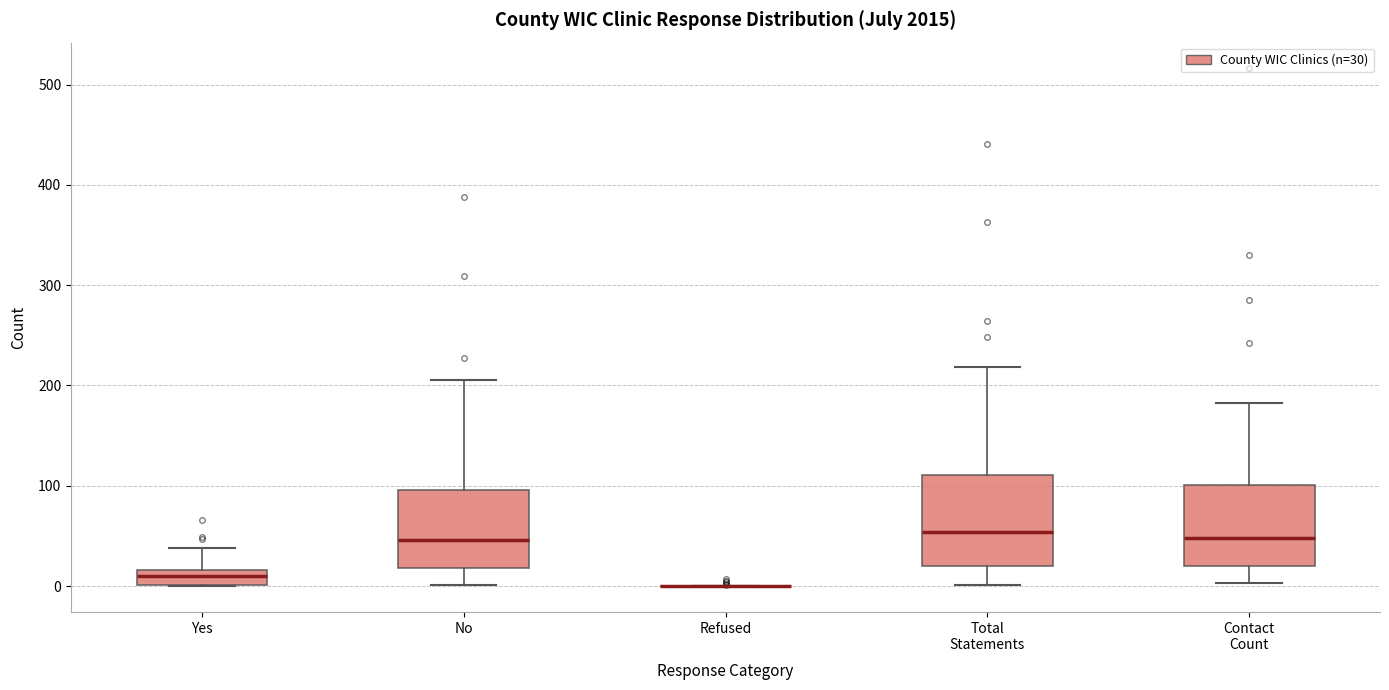

Reading left to right, transcribe this box plot: for each box, give where its median line is, the range the box spans, and where its two whiskers end, as read against the y-axis. The values are not printed on the chart, so give them approximately, as read against the axis.

Yes: median 10, box 0 to 20, whiskers 0 to 40
No: median 50, box 20 to 100, whiskers 0 to 210
Refused: box collapsed to a line at 0, whiskers 0 to 0
Total Statements: median 50, box 20 to 110, whiskers 0 to 220
Contact Count: median 50, box 20 to 100, whiskers 0 to 180